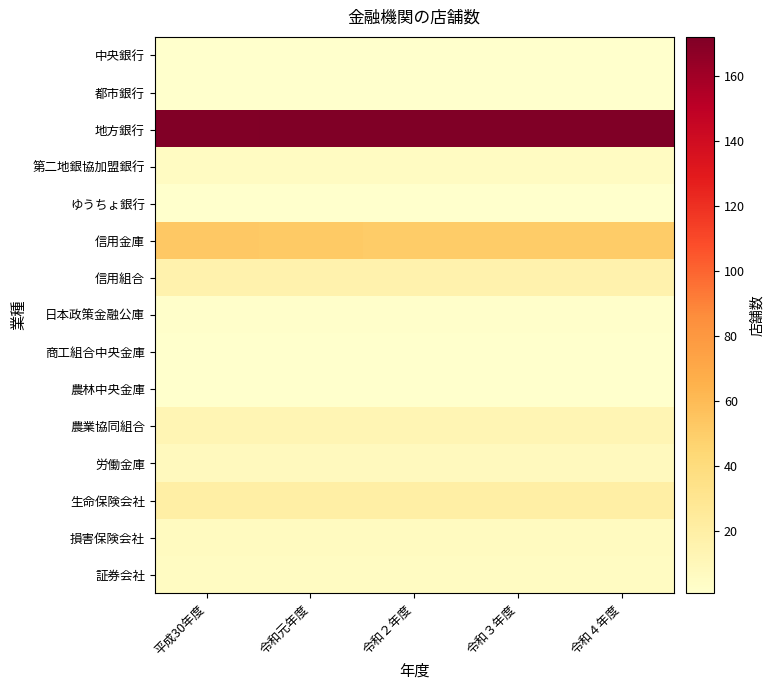

Reading left to right, list all the values displayed in this chart.

中央銀行: 平成30年度=1	令和元年度=1	令和２年度=1	令和３年度=1	令和４年度=1
都市銀行: 平成30年度=1	令和元年度=1	令和２年度=1	令和３年度=1	令和４年度=1
地方銀行: 平成30年度=171	令和元年度=172	令和２年度=172	令和３年度=172	令和４年度=172
第二地銀協加盟銀行: 平成30年度=6	令和元年度=6	令和２年度=6	令和３年度=6	令和４年度=6
ゆうちょ銀行: 平成30年度=1	令和元年度=1	令和２年度=1	令和３年度=1	令和４年度=1
信用金庫: 平成30年度=53	令和元年度=52	令和２年度=51	令和３年度=51	令和４年度=51
信用組合: 平成30年度=16	令和元年度=16	令和２年度=16	令和３年度=16	令和４年度=16
日本政策金融公庫: 平成30年度=2	令和元年度=2	令和２年度=2	令和３年度=2	令和４年度=2
商工組合中央金庫: 平成30年度=1	令和元年度=1	令和２年度=1	令和３年度=1	令和４年度=1
農林中央金庫: 平成30年度=1	令和元年度=1	令和２年度=1	令和３年度=1	令和４年度=1
農業協同組合: 平成30年度=13	令和元年度=13	令和２年度=13	令和３年度=13	令和４年度=13
労働金庫: 平成30年度=8	令和元年度=8	令和２年度=8	令和３年度=8	令和４年度=8
生命保険会社: 平成30年度=20	令和元年度=20	令和２年度=20	令和３年度=20	令和４年度=20
損害保険会社: 平成30年度=7	令和元年度=7	令和２年度=7	令和３年度=7	令和４年度=7
証券会社: 平成30年度=6	令和元年度=6	令和２年度=6	令和３年度=6	令和４年度=6